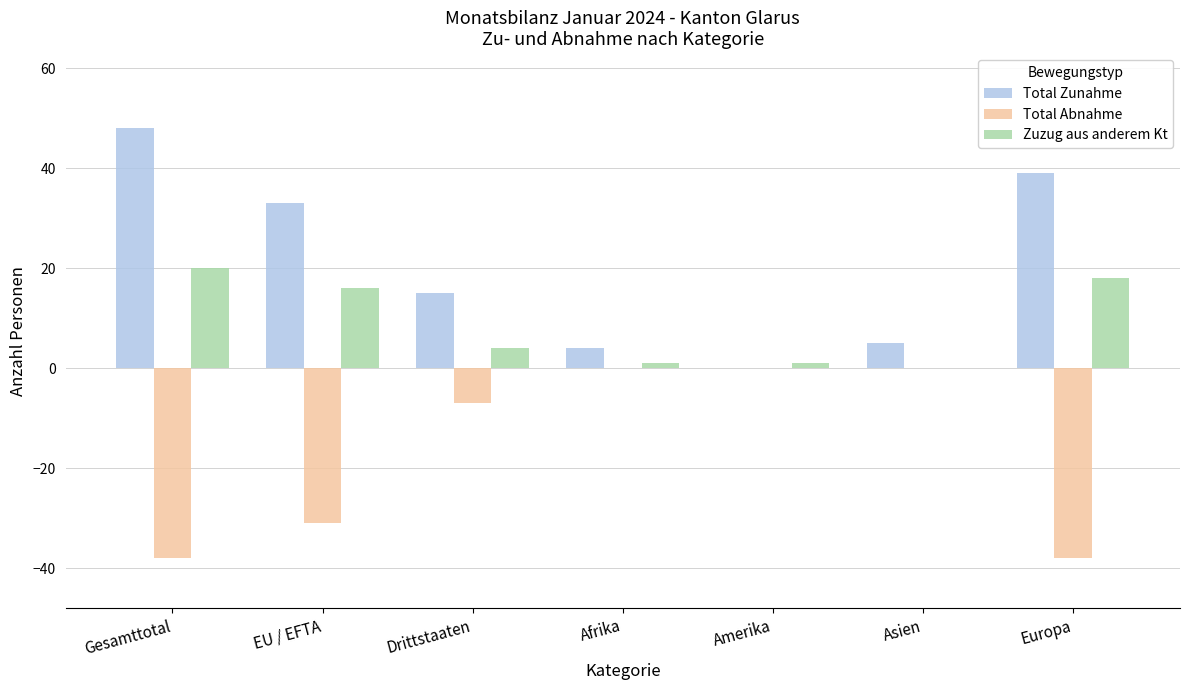

The Total Abnahme series shows -7 at Drittstaaten. True or false?

True